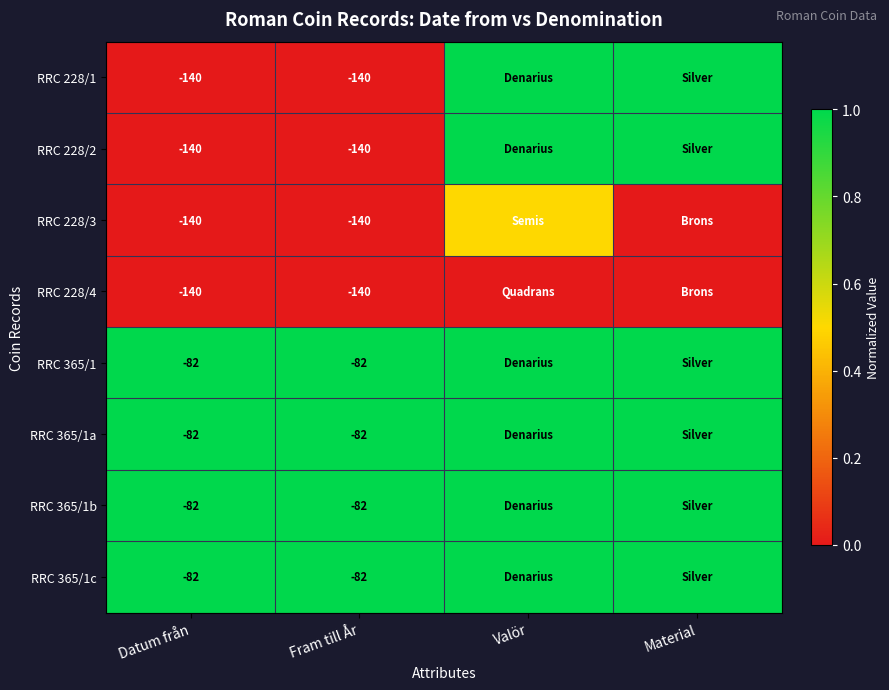

What is the total value across all series at Datum från?

-888.0